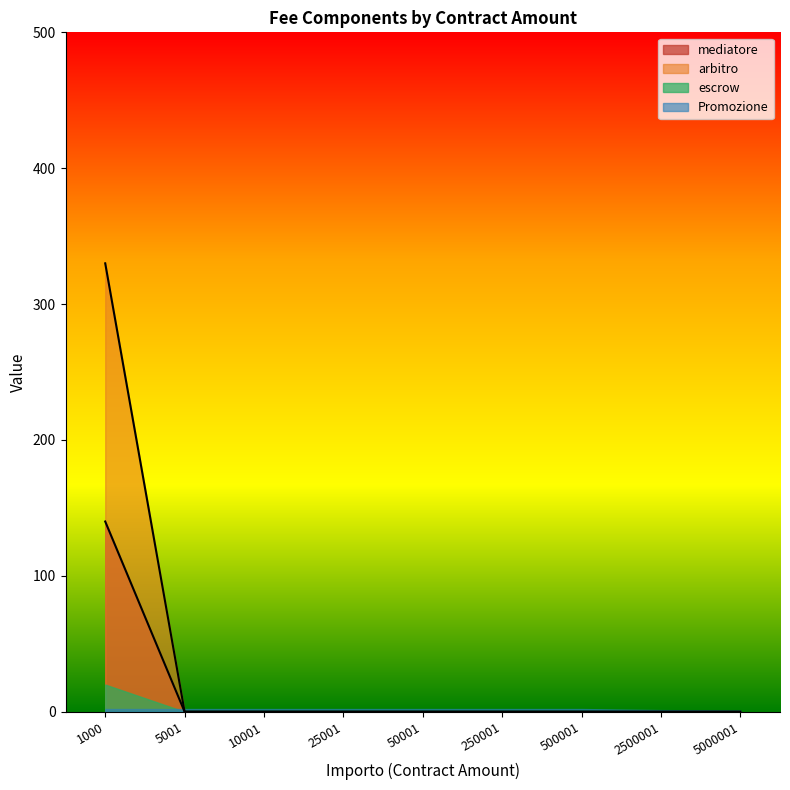

True or false: mediatore has a value of 0.0 at 500001.

True